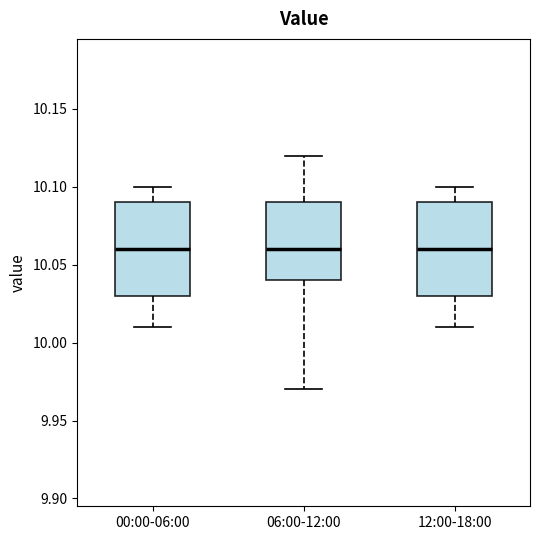

Reading left to right, read every box against the y-axis: the position of its median line, the range the box covers, and the ends of its whiskers. The values are not printed on the chart, so give them approximately, as read against the axis.

00:00-06:00: median 10.06, box 10.03 to 10.09, whiskers 10.01 to 10.10
06:00-12:00: median 10.06, box 10.04 to 10.09, whiskers 9.97 to 10.12
12:00-18:00: median 10.06, box 10.03 to 10.09, whiskers 10.01 to 10.10